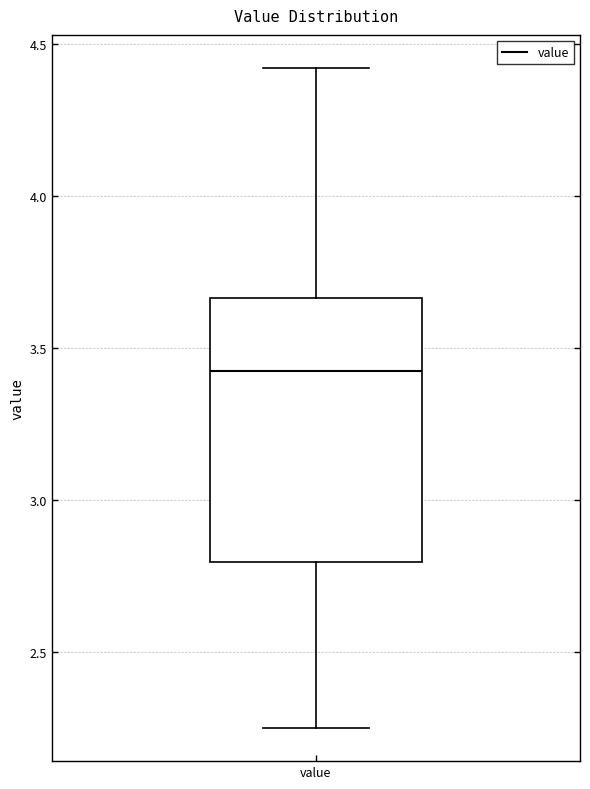

Transcribe this box plot: give where the median line is, the range the box spans, and where the two whiskers end, as read against the y-axis. The values are not printed on the chart, so give them approximately, as read against the axis.

median 3.45, box 2.80 to 3.65, whiskers 2.25 to 4.40